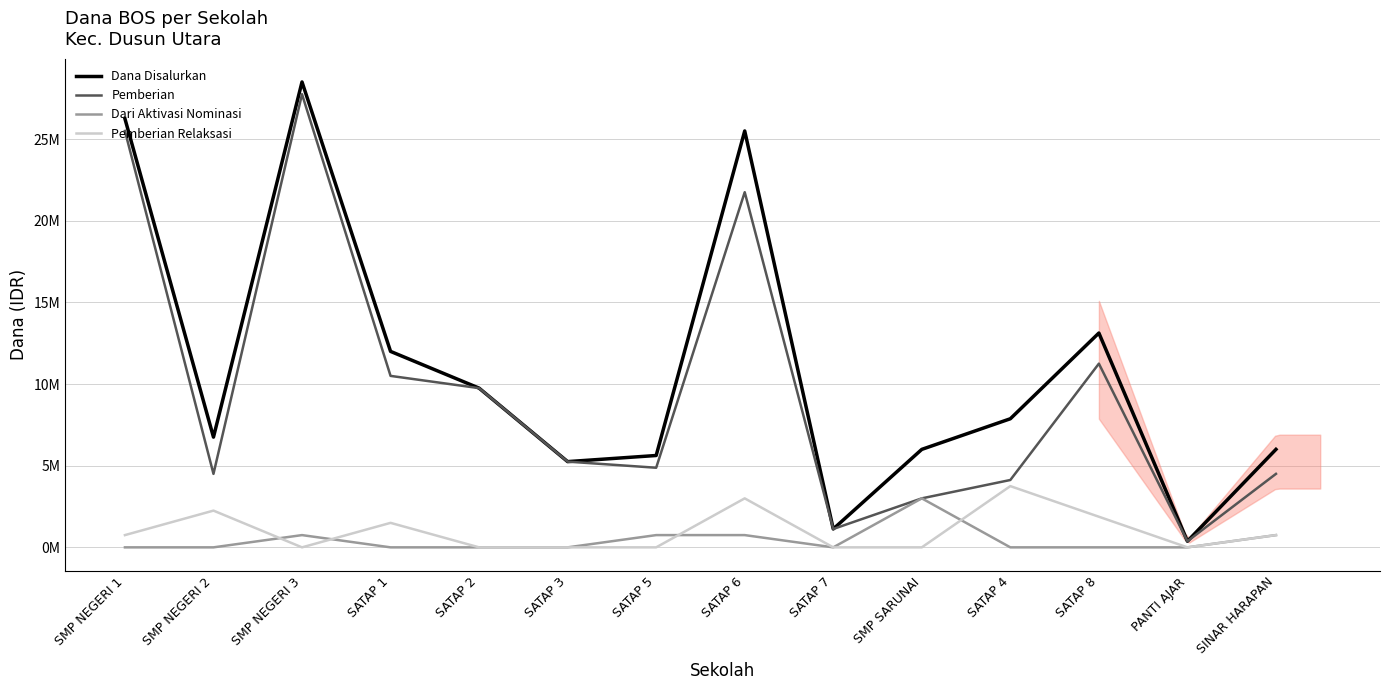

Reading left to right, extract all data points from this chart.

Dana Disalurkan: 26250000	6750000	28500000	12000000	9750000	5250000	5625000	25500000	1125000	6000000	7875000	13125000	375000	6000000
Pemberian: 25500000	4500000	27750000	10500000	9750000	5250000	4875000	21750000	1125000	3000000	4125000	11250000	375000	4500000
Dari Aktivasi Nominasi: 0	0	750000	0	0	0	750000	750000	0	3000000	0	0	0	750000
Pemberian Relaksasi: 750000	2250000	0	1500000	0	0	0	3000000	0	0	3750000	1875000	0	750000